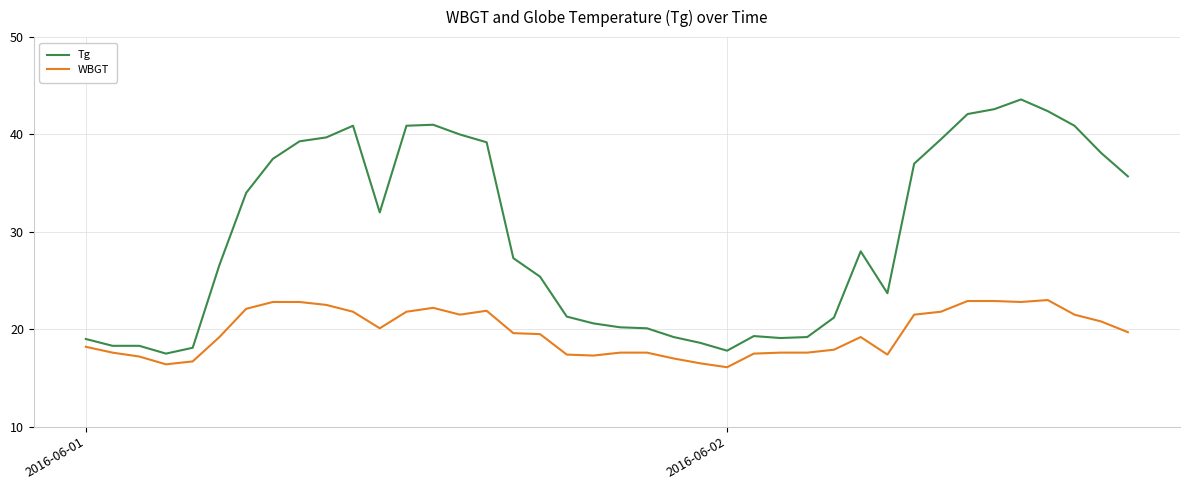

True or false: Tg and WBGT intersect in this chart.

False